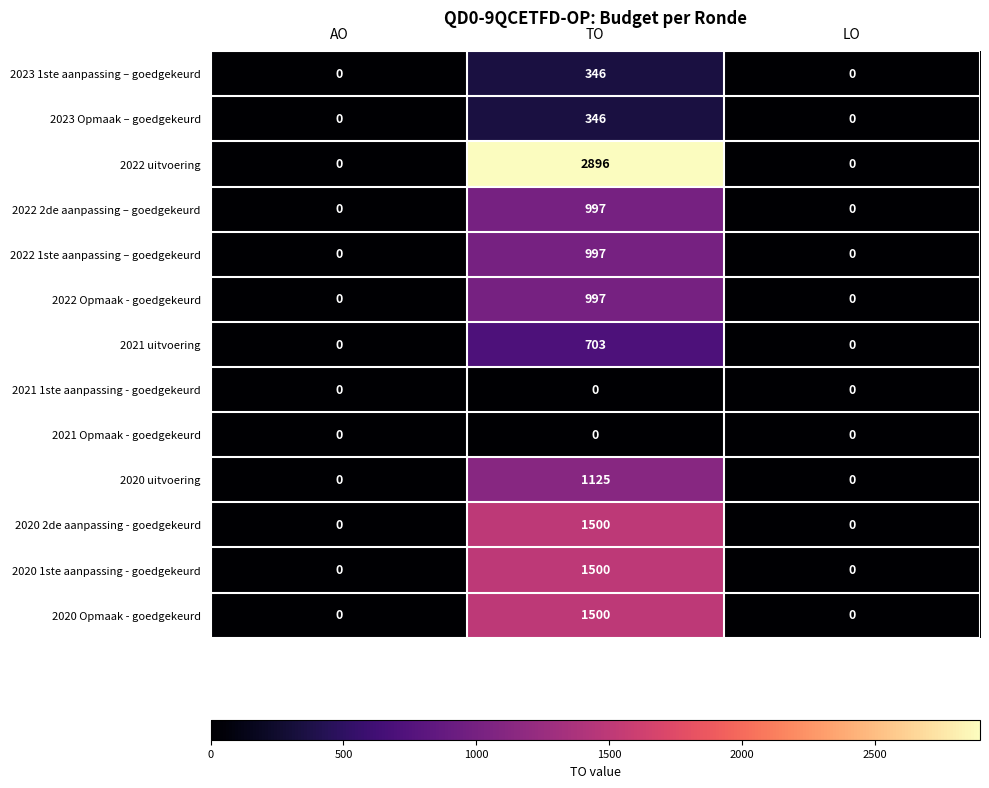

Between TO and LO, which series saw the biggest shift?

2022 uitvoering